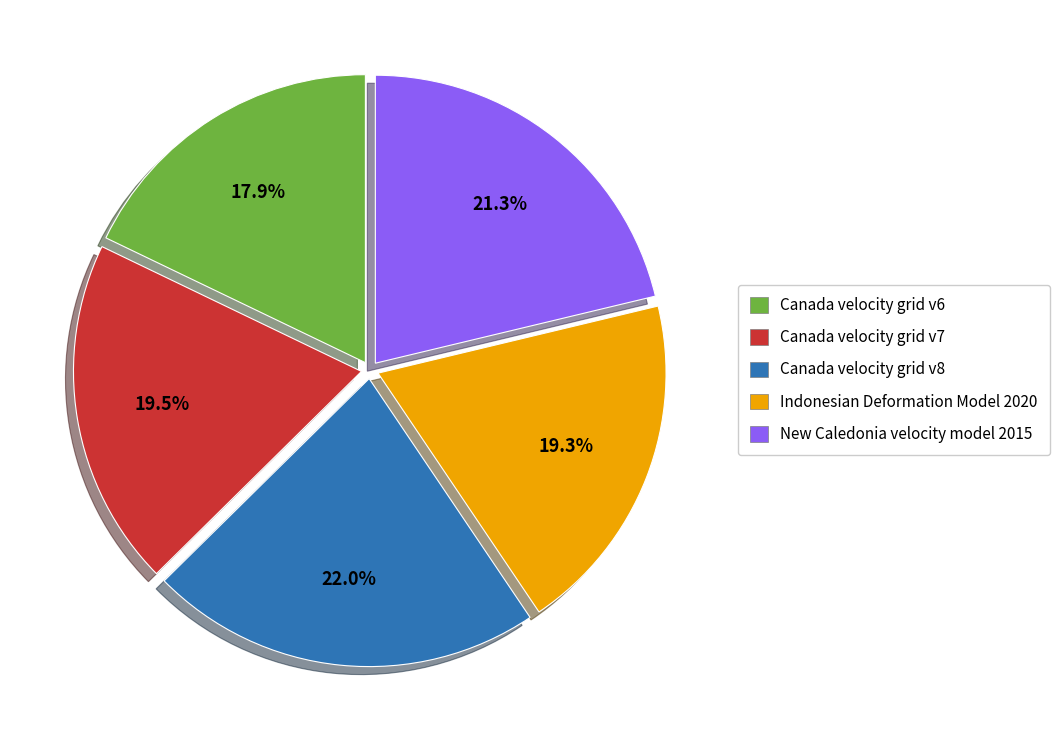

To the nearest percent, what portion does Canada velocity grid v6 represent?

18%